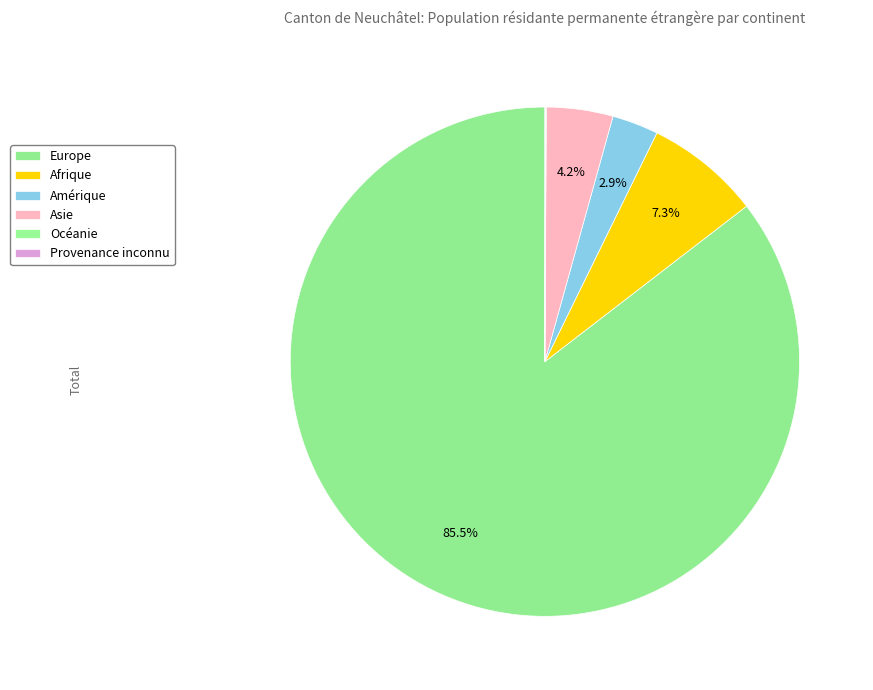

Count the number of slices in the pie.

6